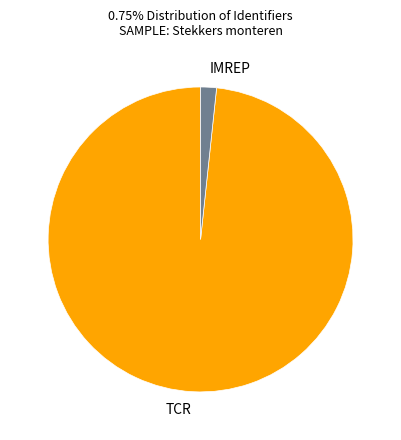

How many slices are in this pie chart?

2